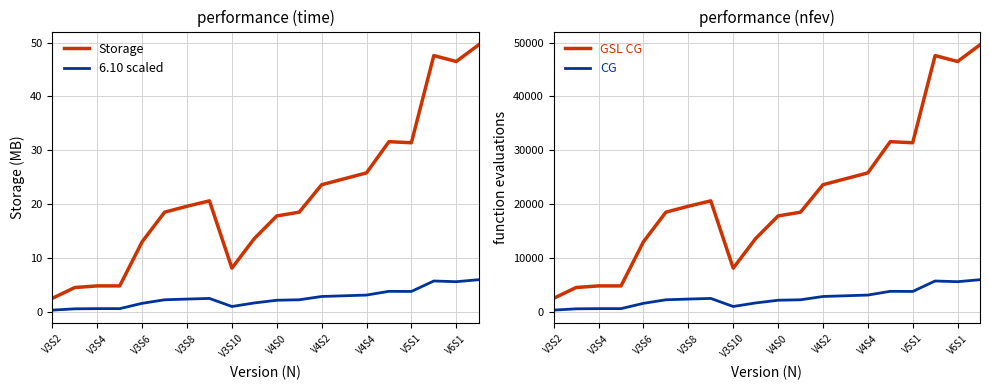

What position from the left is 13?

14